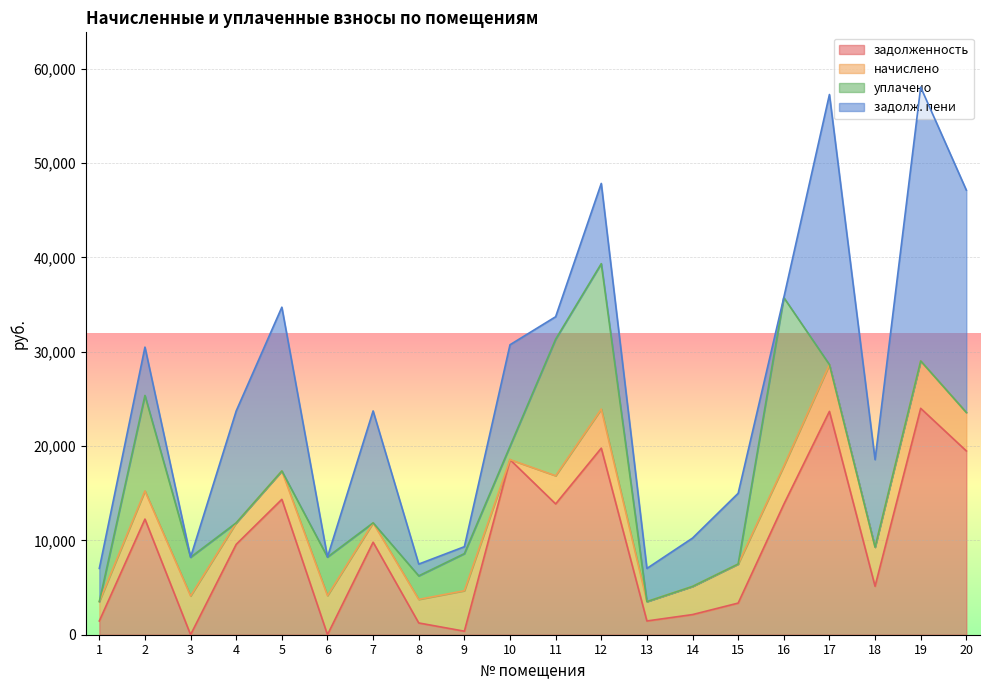

Which category has the highest value in the начислено series?

19